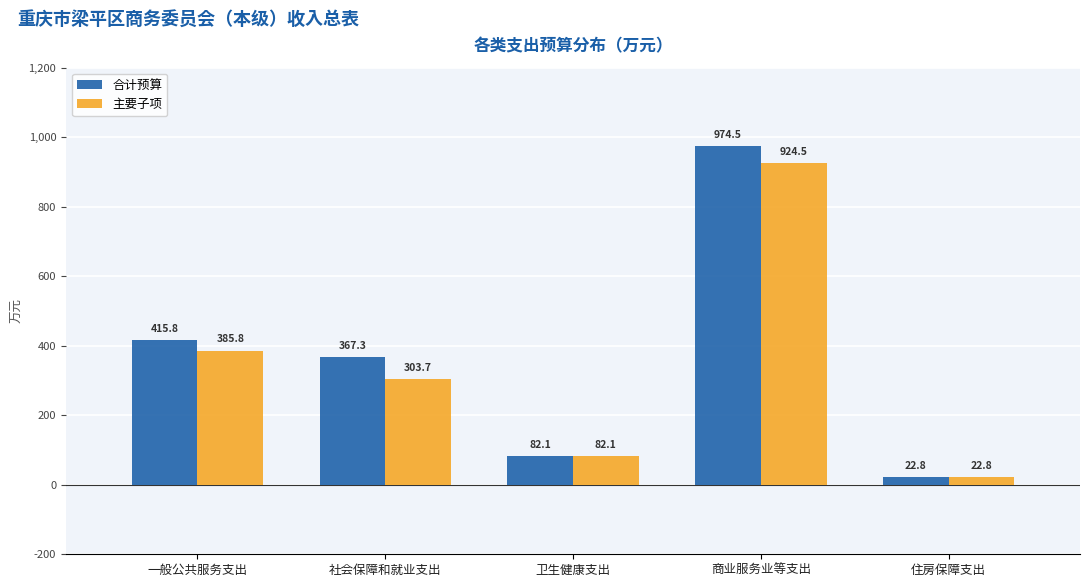

Reading left to right, transcribe all the data shown in this chart.

合计预算: 一般公共服务支出=415.8	社会保障和就业支出=367.3	卫生健康支出=82.1	商业服务业等支出=974.5	住房保障支出=22.8
主要子项: 一般公共服务支出=385.8	社会保障和就业支出=303.7	卫生健康支出=82.1	商业服务业等支出=924.5	住房保障支出=22.8